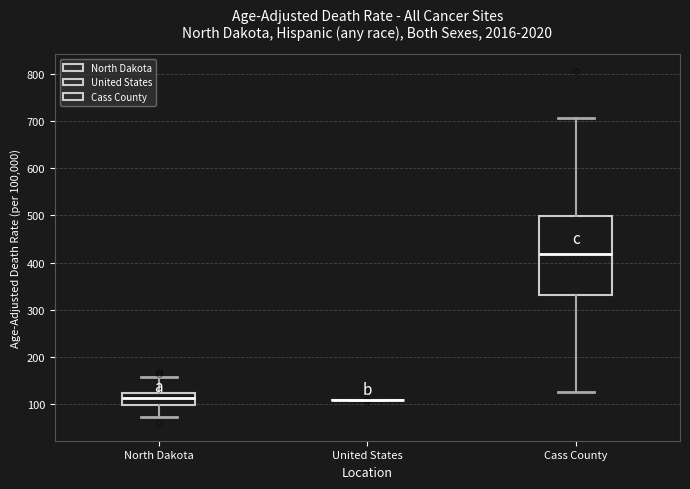

Reading left to right, read every box against the y-axis: the position of its median line, the range the box covers, and the ends of its whiskers. The values are not printed on the chart, so give them approximately, as read against the axis.

North Dakota: median 110, box 100 to 120, whiskers 70 to 160
United States: box collapsed to a line at 110, whiskers 110 to 110
Cass County: median 420, box 330 to 500, whiskers 130 to 710